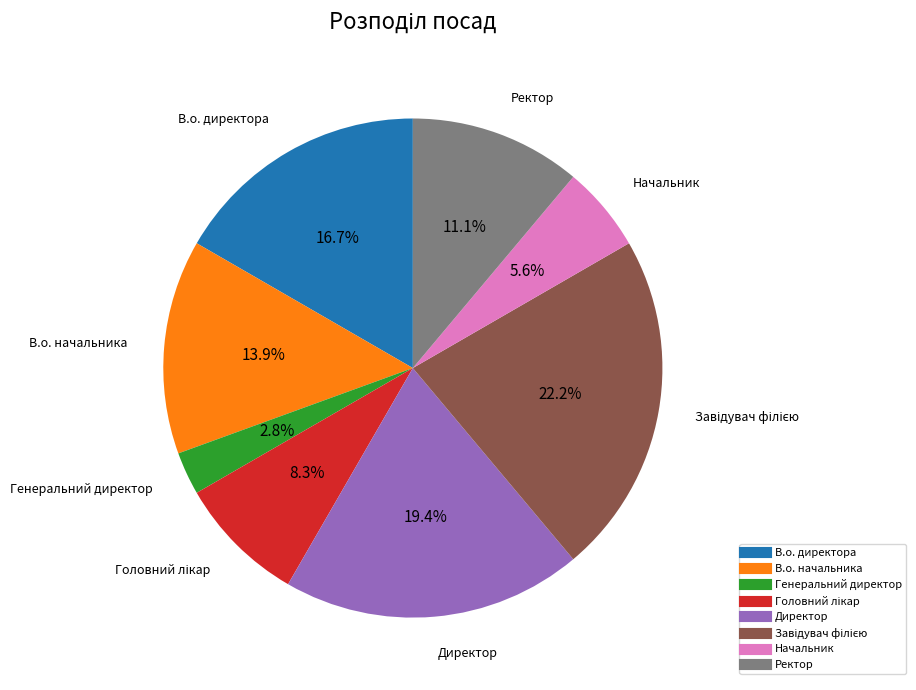

What is the smallest slice in the pie chart?

Генеральний директор